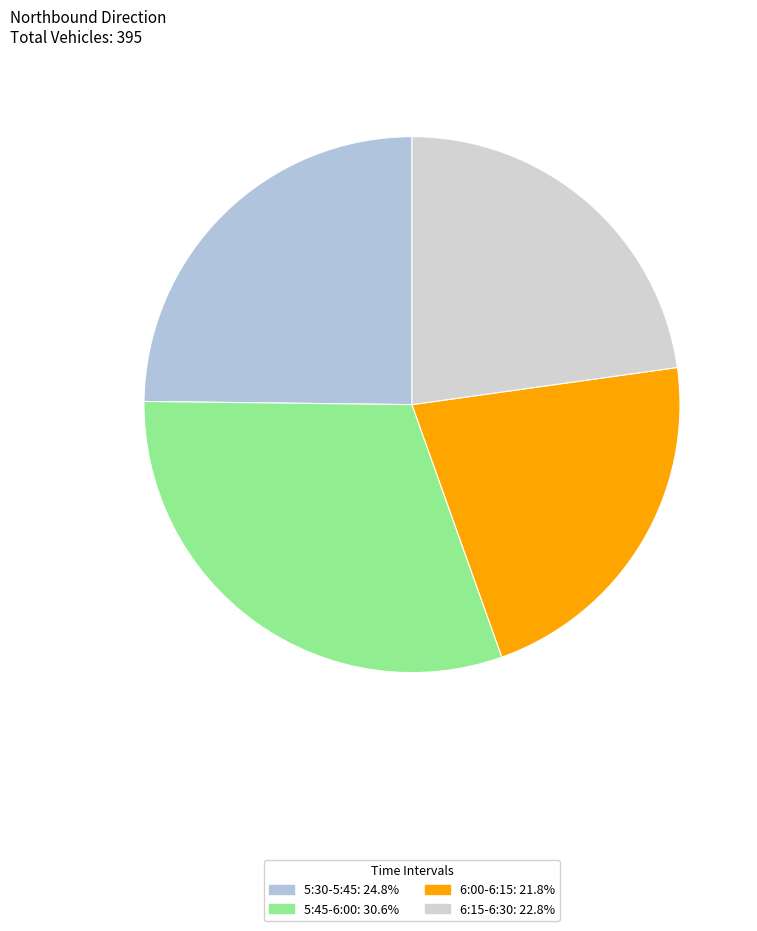

Which category has the biggest portion of the pie?

5:45-6:00